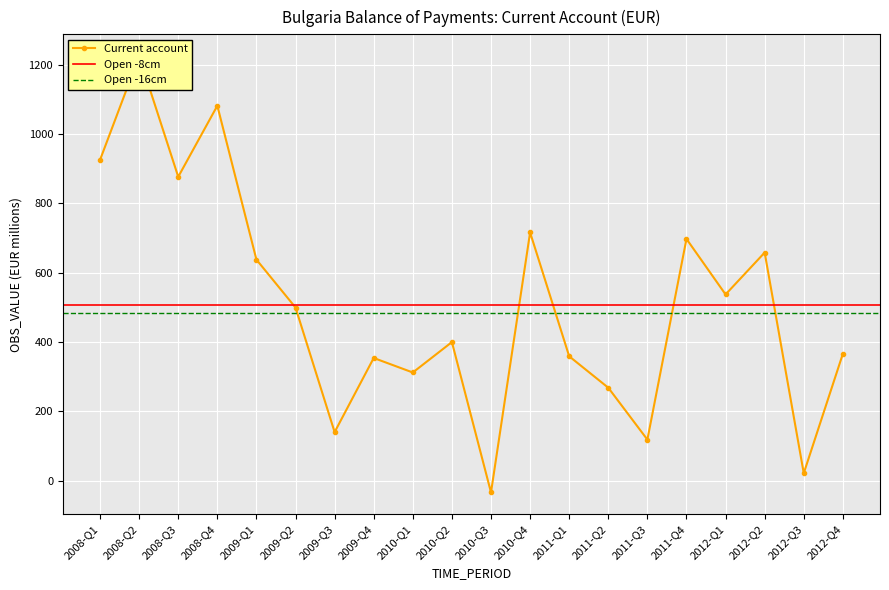

Reading right to left, list all the values displayed in this chart.

365.7	21.2	657.9	537.0	697.2	118.1	267.8	358.5	715.9	-34.3	399.6	311.8	353.6	139.8	499.2	637.5	1081.5	876.4	1224.6	925.2